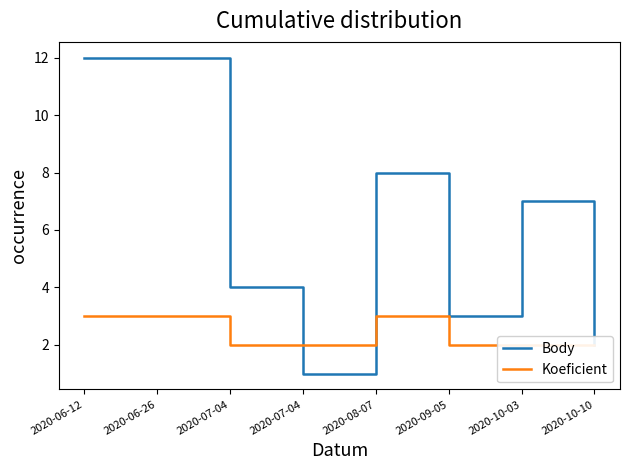

Reading right to left, extract all data points from this chart.

Body: 2	7	3	8	1	4	12	12
Koeficient: 2	2	2	3	2	2	3	3